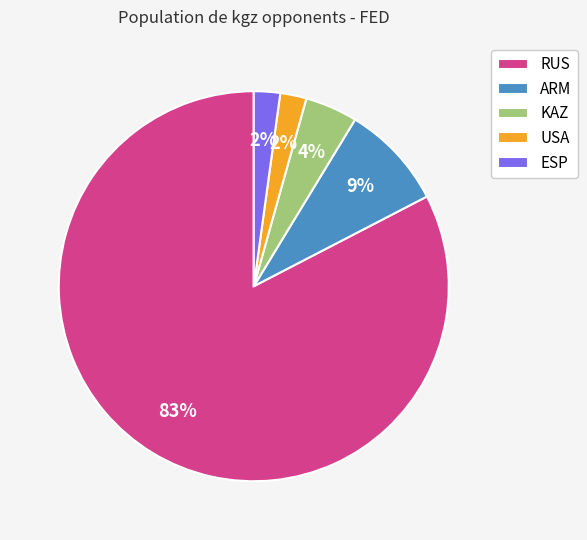

To the nearest percent, what is the average slice percentage?

20%